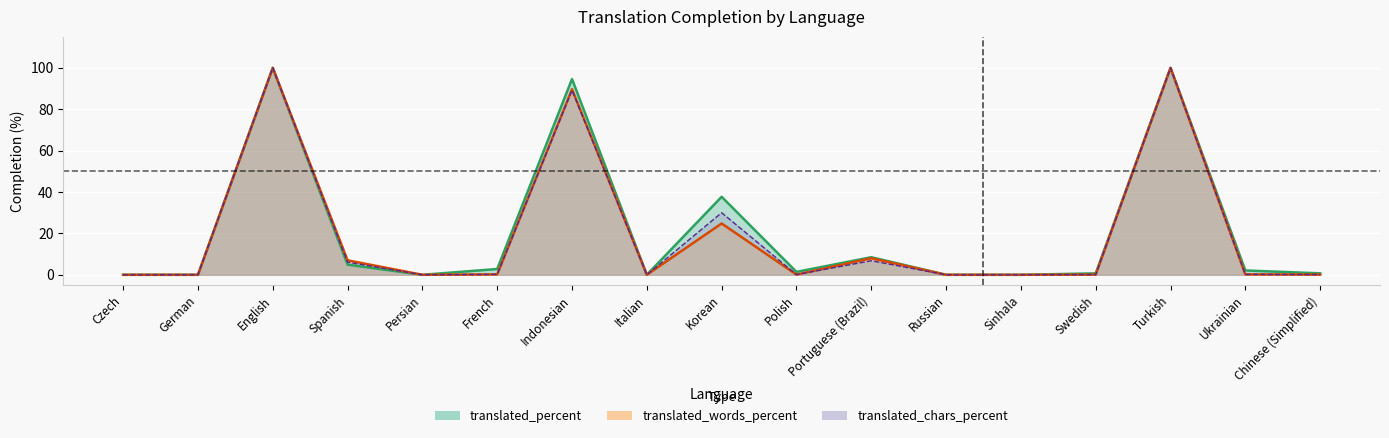

Rank the series at Swedish from highest to lowest value.

translated_percent, translated_words_percent, translated_chars_percent